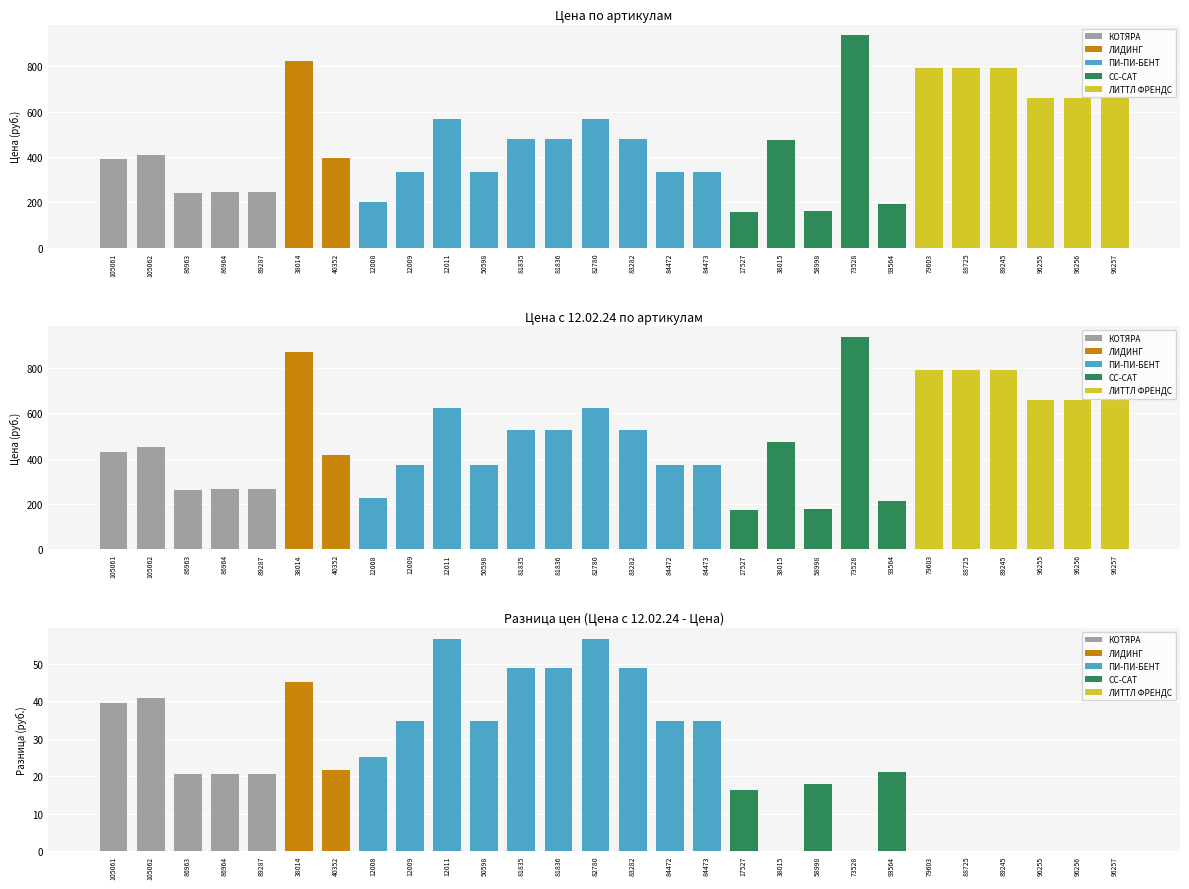

What position from the right is 38014?

23